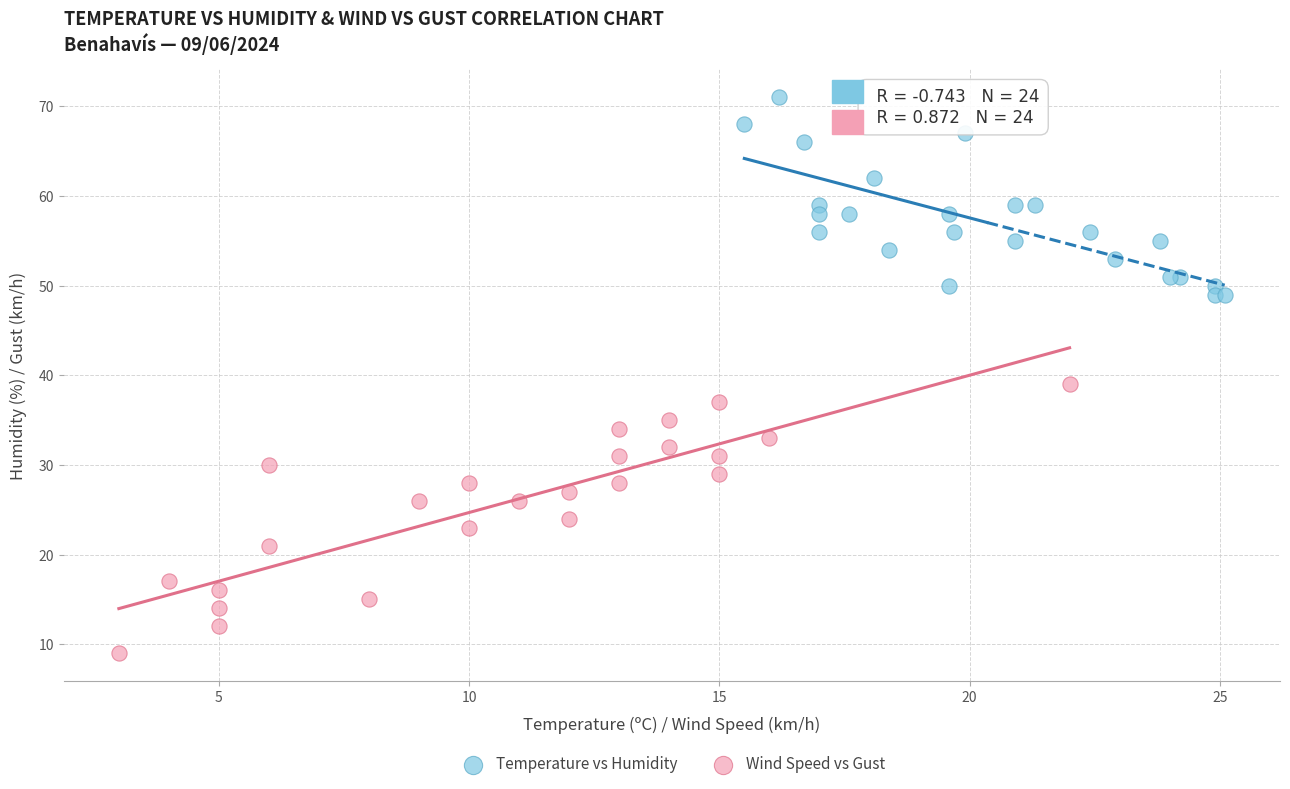

Which series reaches the maximum Y coordinate?

Temperature vs Humidity